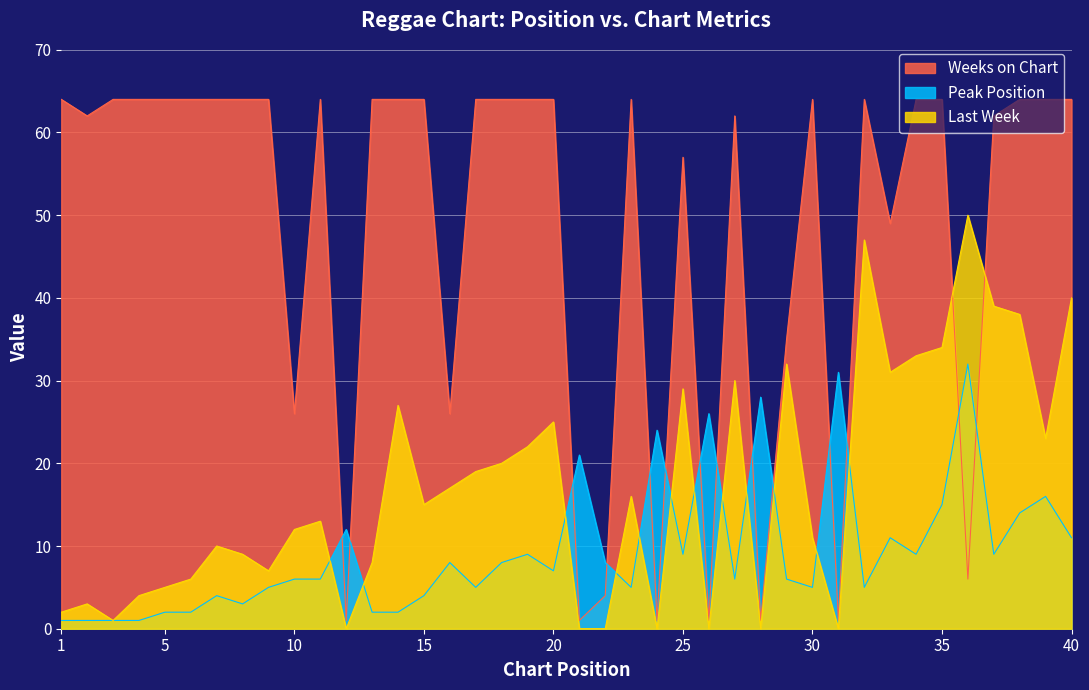

What are all the series names shown in the legend?

Weeks on Chart, Peak Position, Last Week